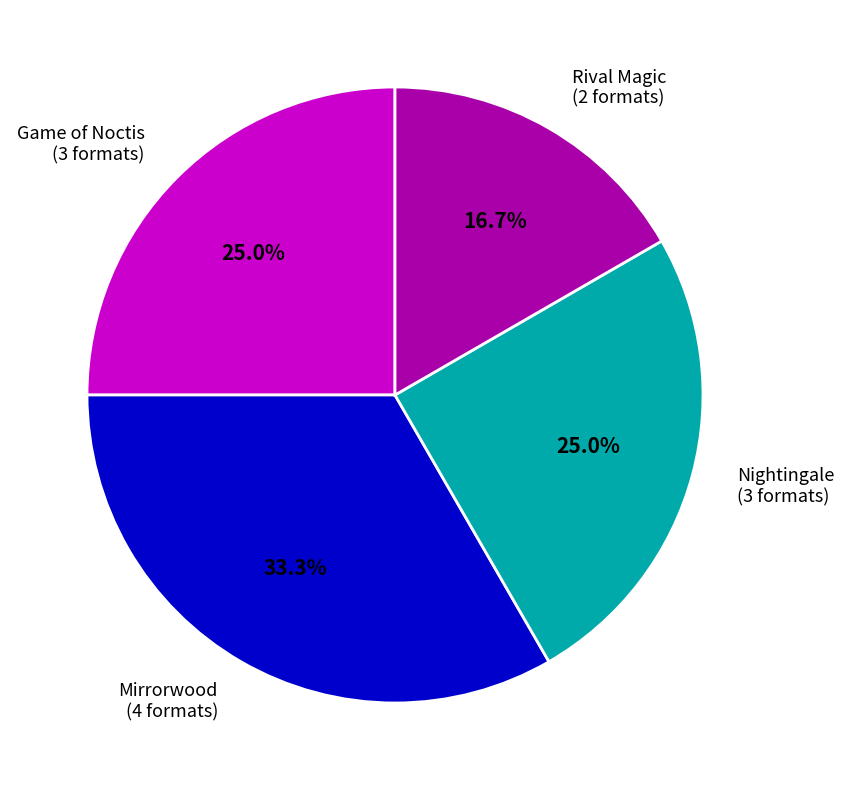

What percentage is the Nightingale slice, to the nearest percent?

25%